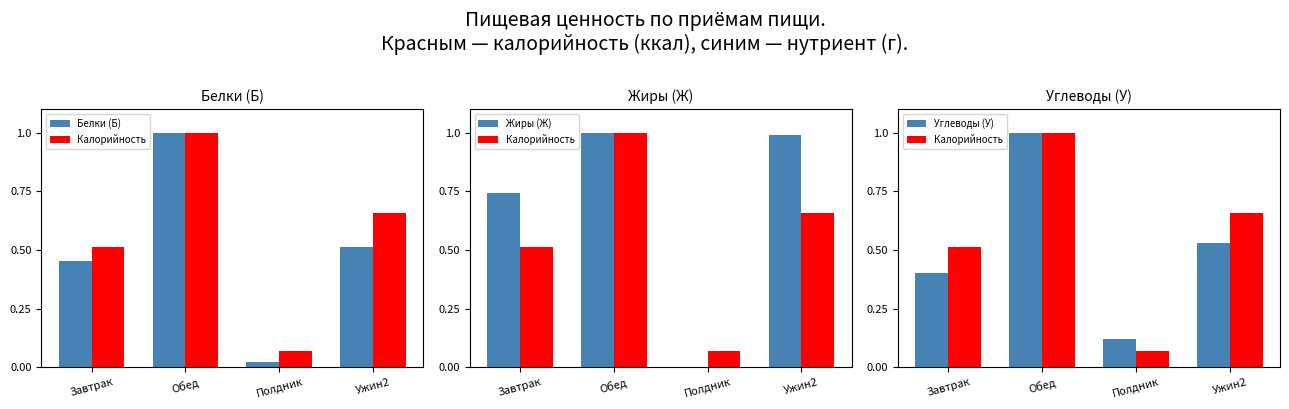

What is the label of the 3rd bar from the right?

Обед